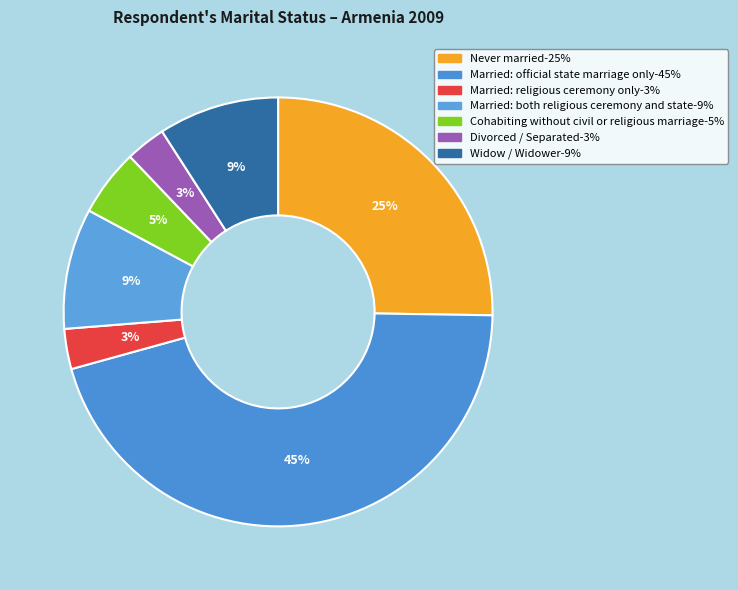

To the nearest percent, what is the combined percentage of Divorced / Separated and Married: both religious ceremony and state?

12%